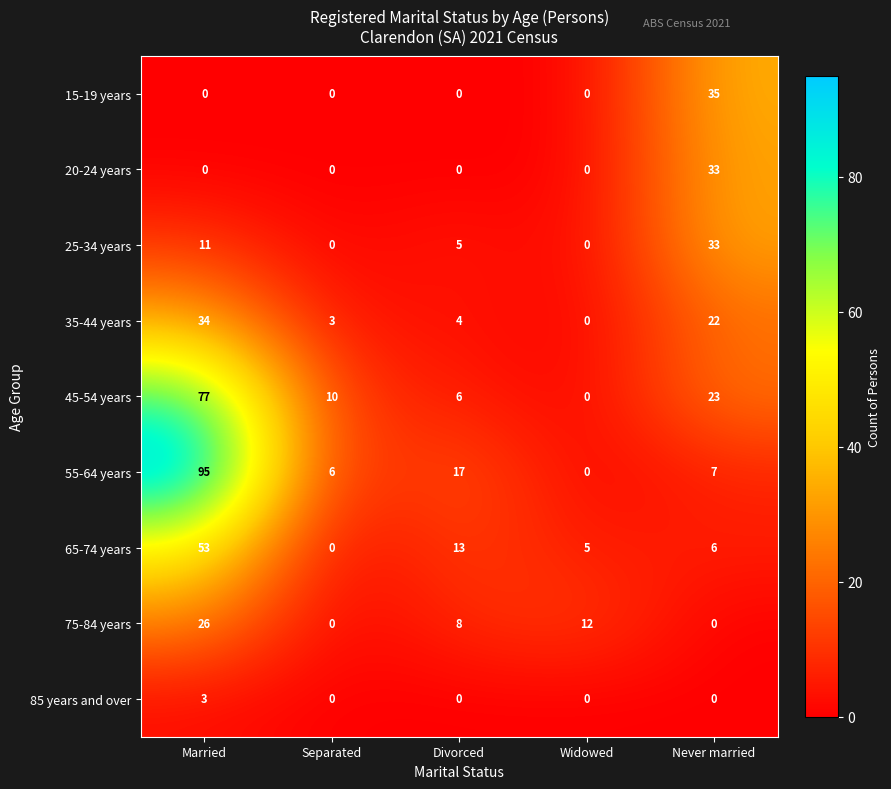

What is the average value of the 65-74 years series?

15